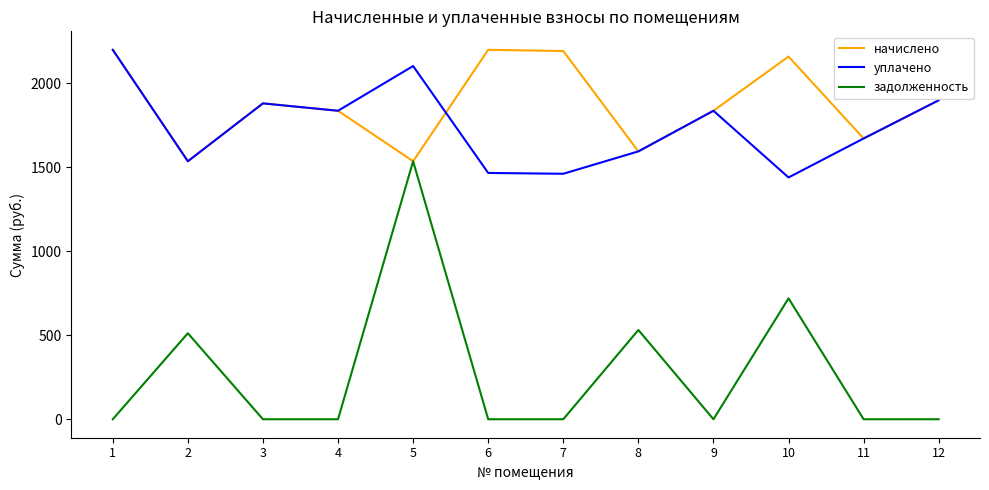

What is the total value across all series at 2?

3584.1